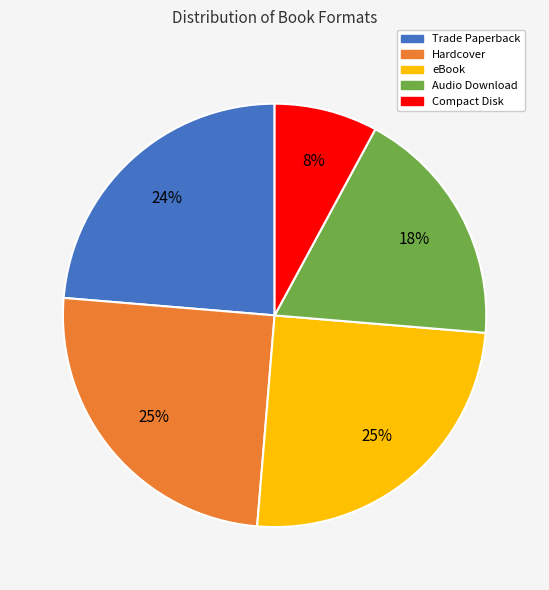

How many slices are in this pie chart?

5